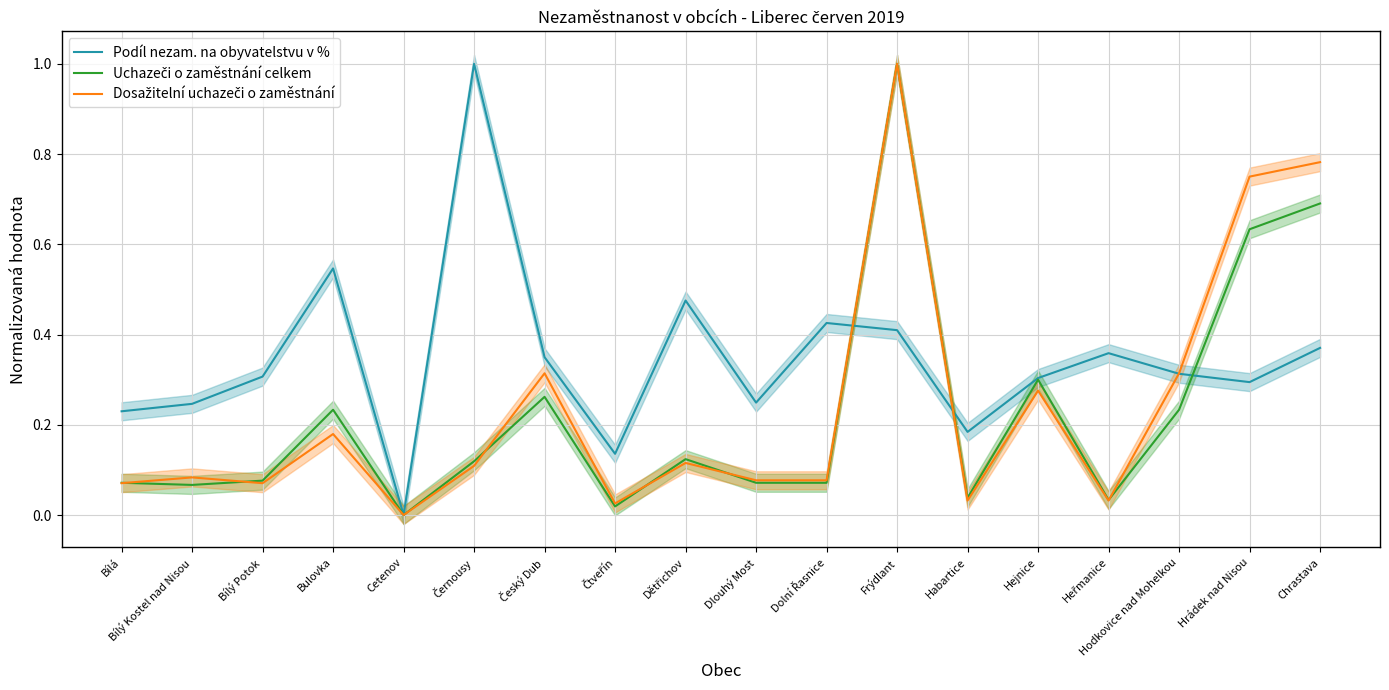

True or false: Podíl nezam. na obyvatelstvu v % and Uchazeči o zaměstnání celkem intersect in this chart.

True